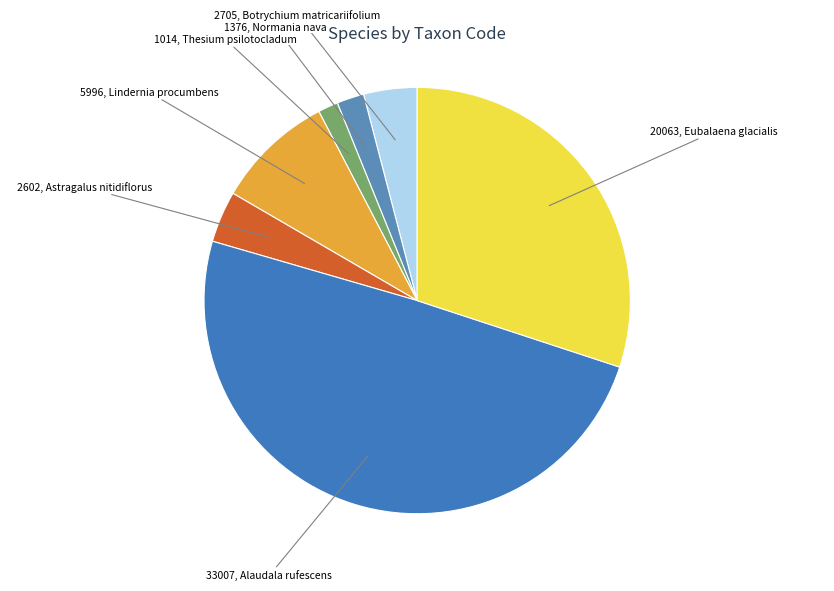

What is the largest slice in the pie chart?

Alaudala rufescens